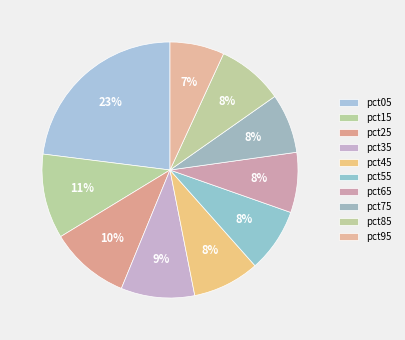

Is pct75 the majority of the pie?

No